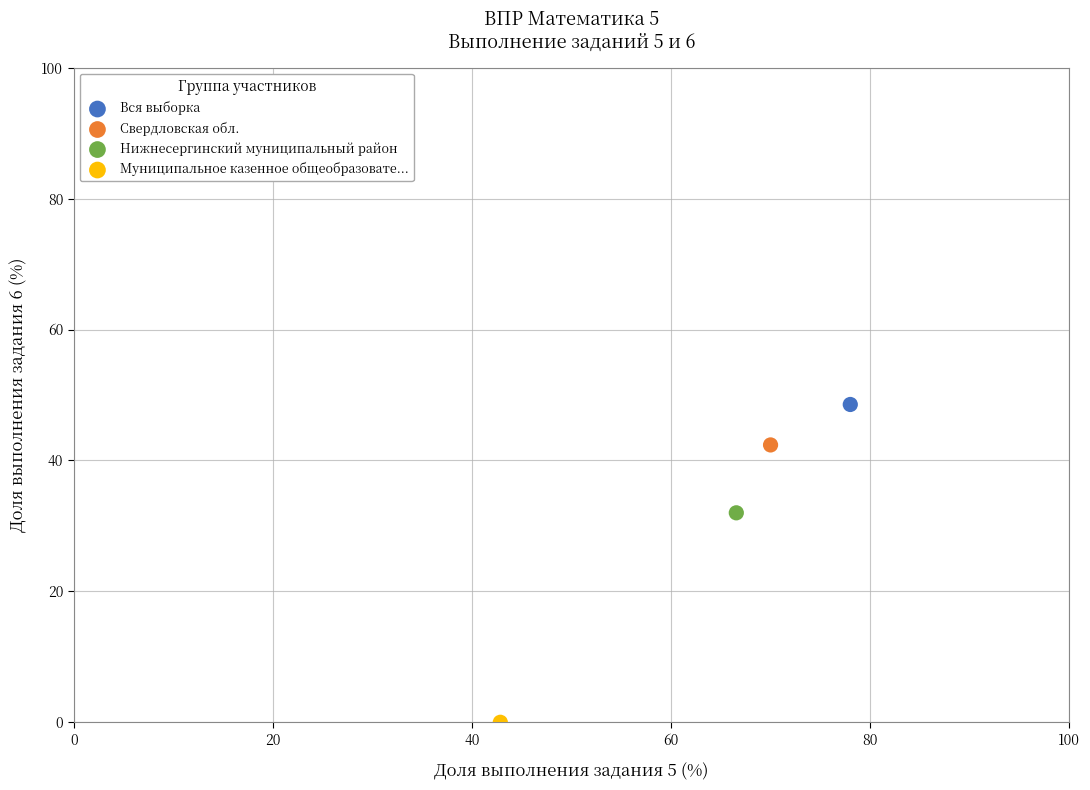

Which series reaches the maximum Y coordinate?

Вся выборка